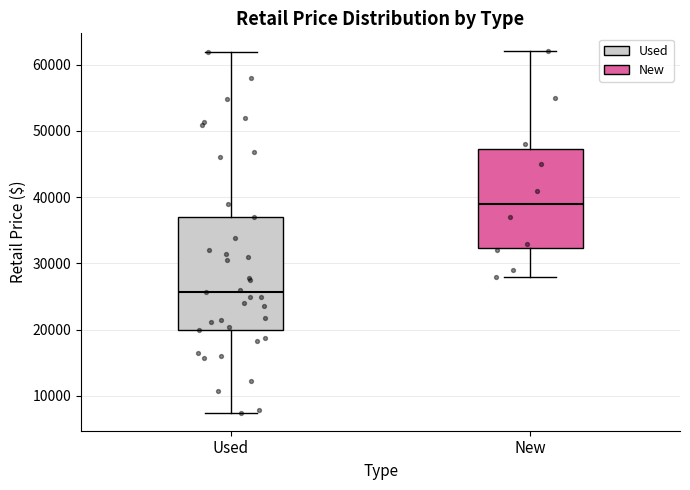

Where is the upper edge of the box for New on the y-axis? The values are not printed on the chart, so give them approximately, as read against the axis.

47000